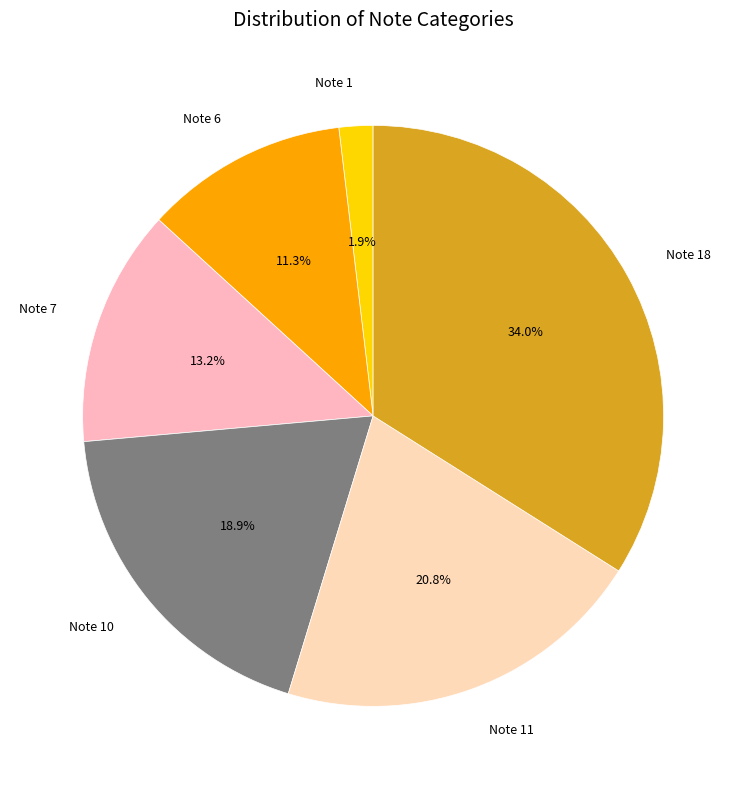

To the nearest percent, what is the difference between the Note 7 and Note 11 slice percentages?

8%